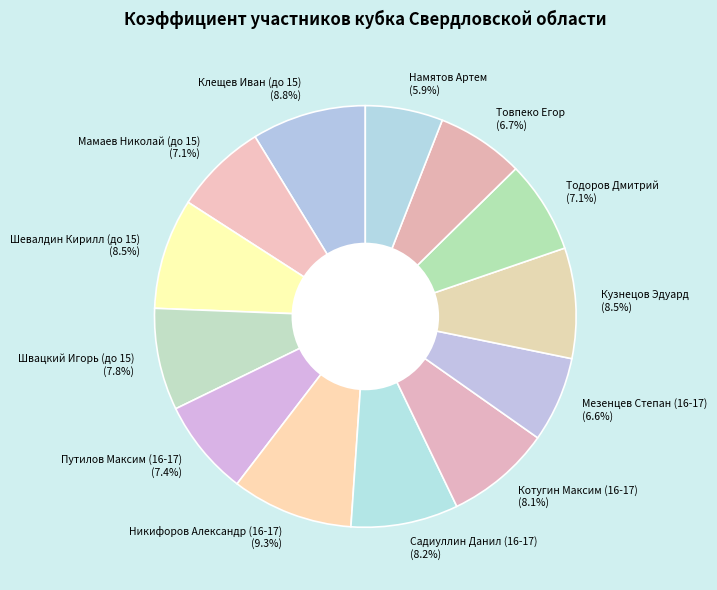

Which slice is the smallest?

Намятов Артем